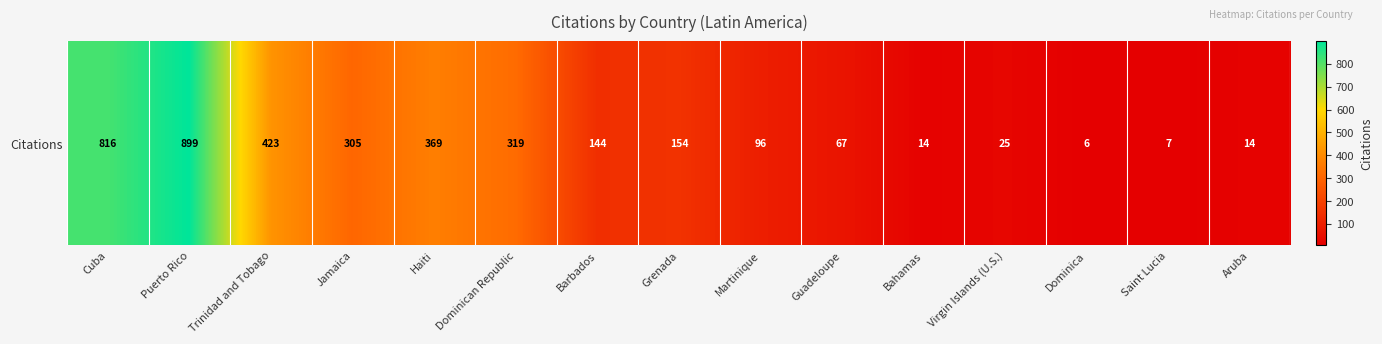

Reading right to left, list all the values displayed in this chart.

Aruba=14	Saint Lucia=7	Dominica=6	Virgin Islands (U.S.)=25	Bahamas=14	Guadeloupe=67	Martinique=96	Grenada=154	Barbados=144	Dominican Republic=319	Haiti=369	Jamaica=305	Trinidad and Tobago=423	Puerto Rico=899	Cuba=816